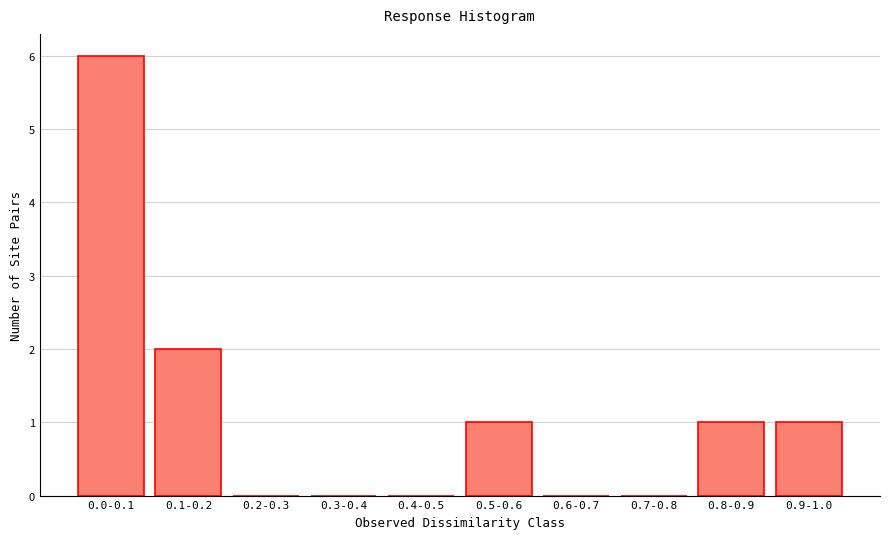

Reading right to left, transcribe all the data shown in this chart.

0.9-1.0=1	0.8-0.9=1	0.7-0.8=0	0.6-0.7=0	0.5-0.6=1	0.4-0.5=0	0.3-0.4=0	0.2-0.3=0	0.1-0.2=2	0.0-0.1=6